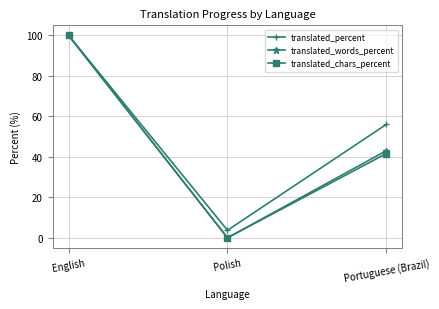

What is the sum of the translated_words_percent values at Portuguese (Brazil) and English?

143.1